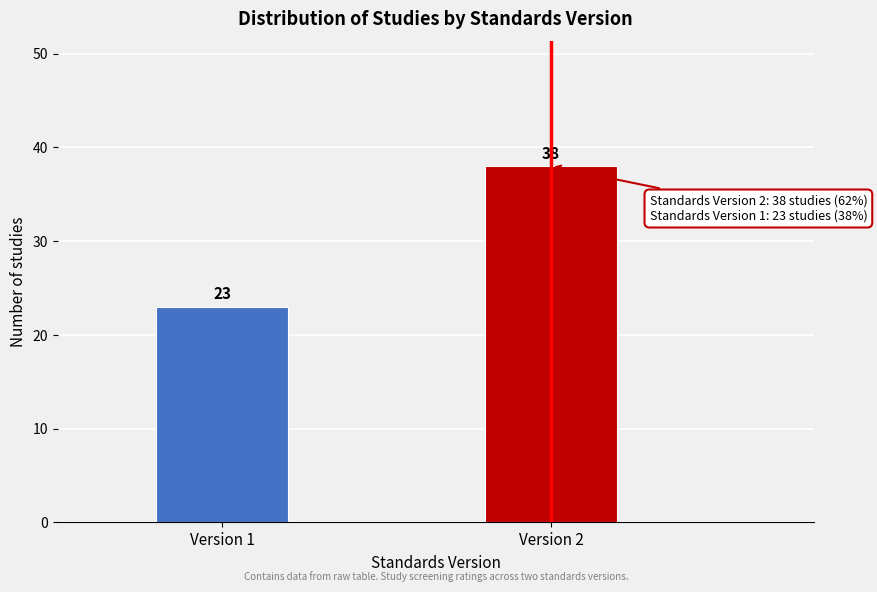

Reading right to left, list all the values displayed in this chart.

Version 2=38	Version 1=23